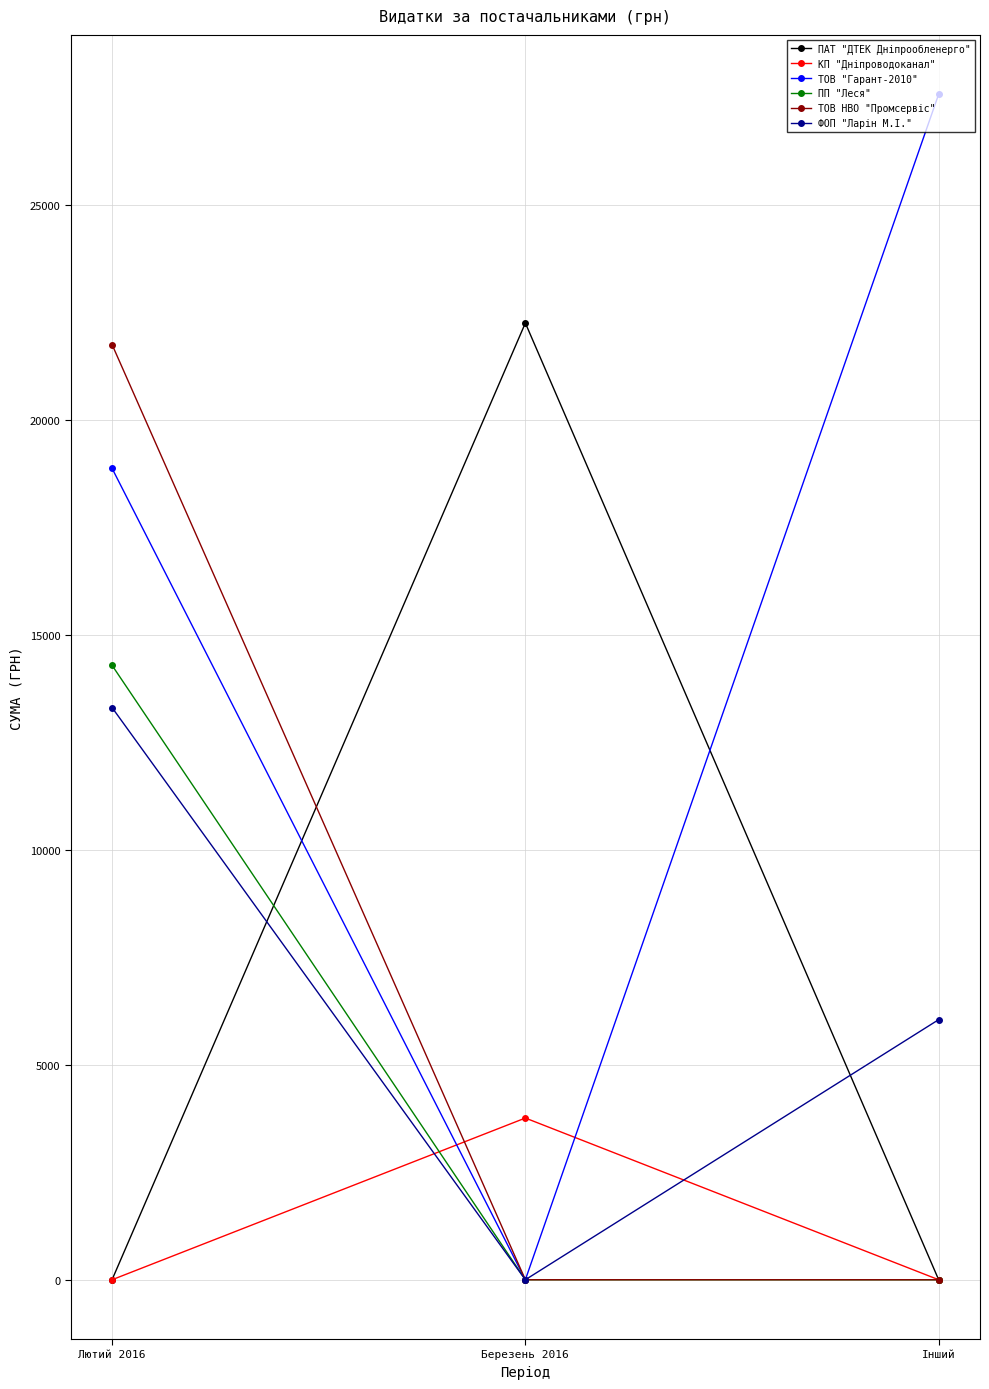

What is the spread (max minus min) of values at Інший?

27588.9